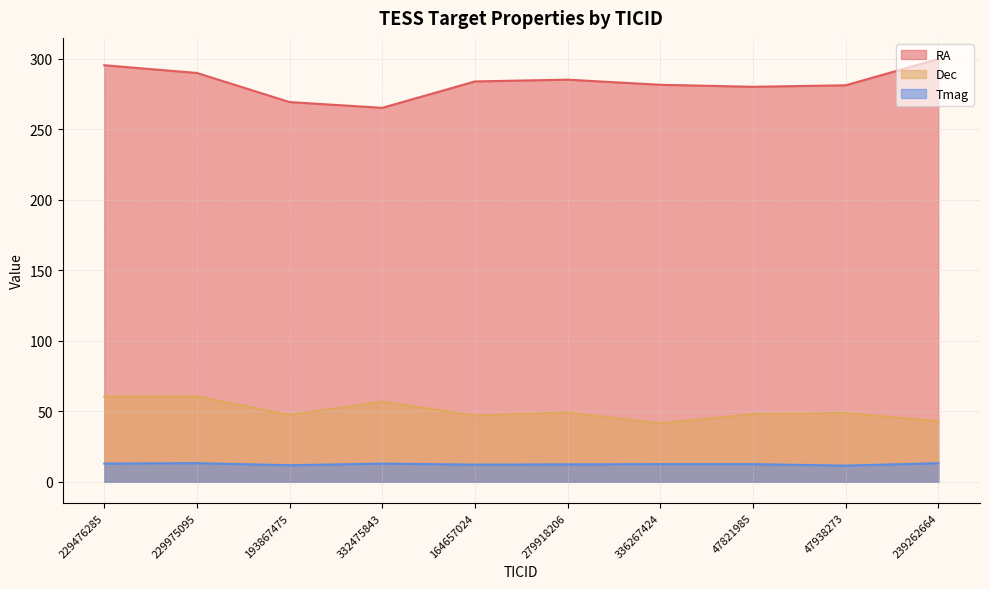

True or false: RA has a value of 285.3 at 279918206.

True